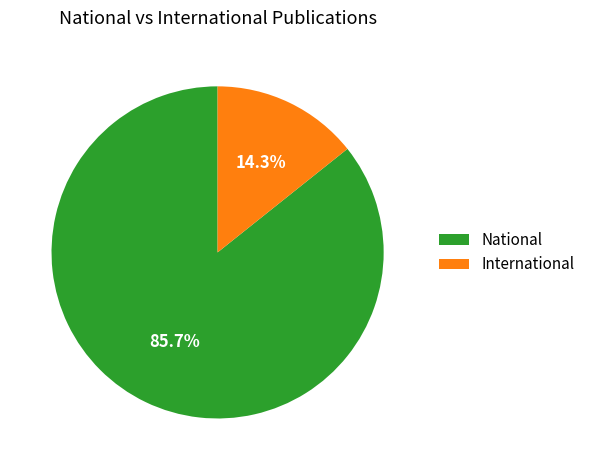

How many segments does this pie chart have?

2